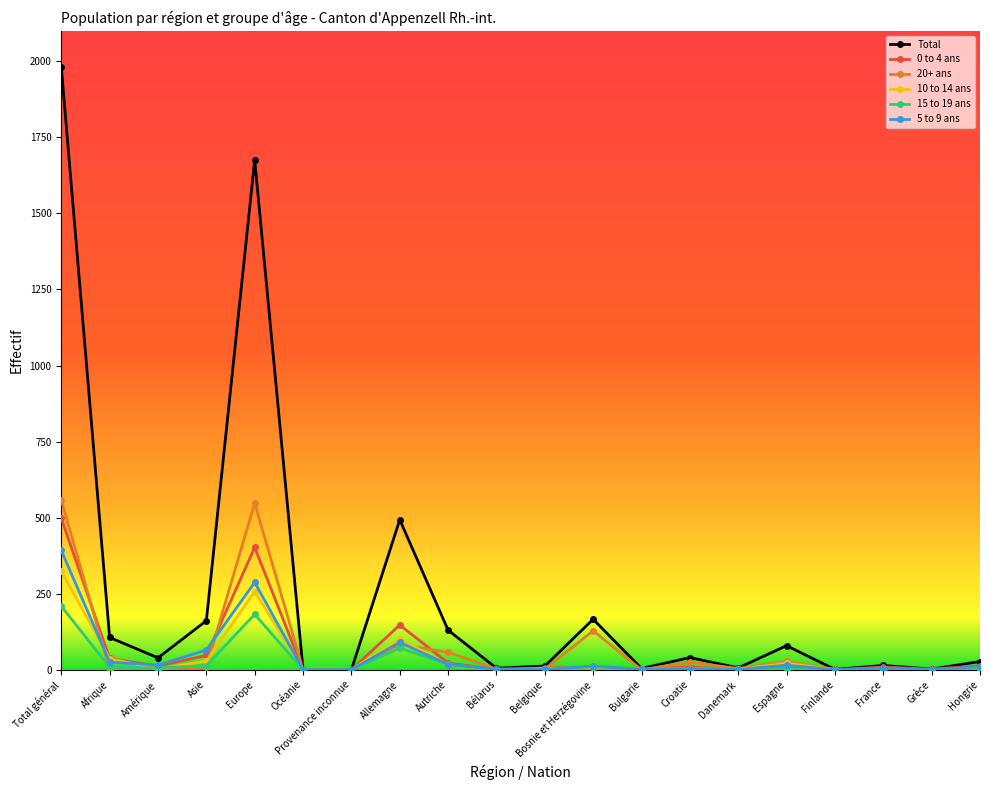

True or false: 20+ ans has more than 1 interior local peaks.

True